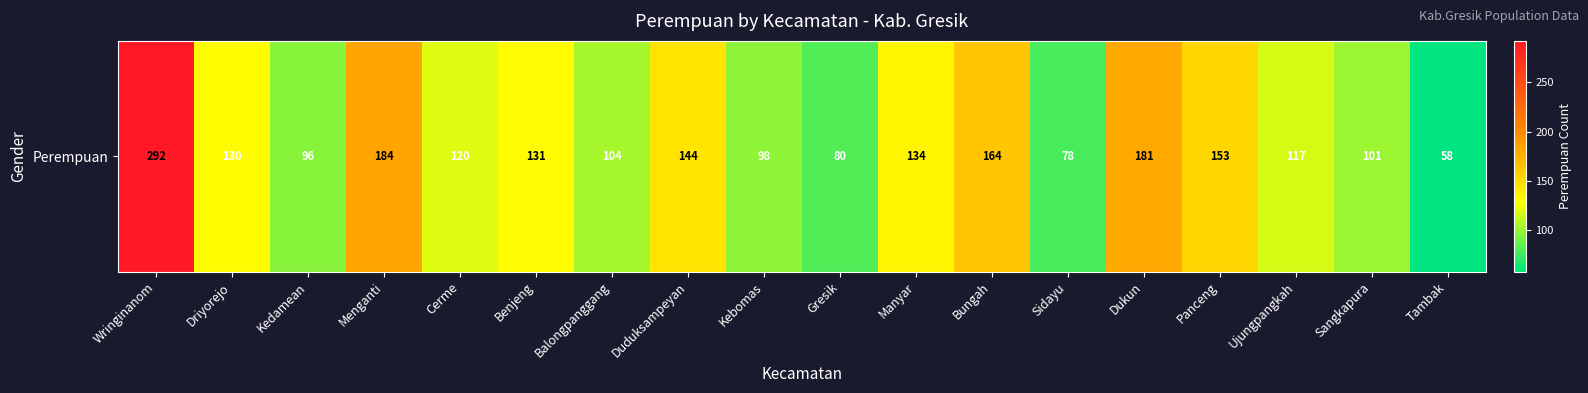

Count the number of data series in this chart.

1